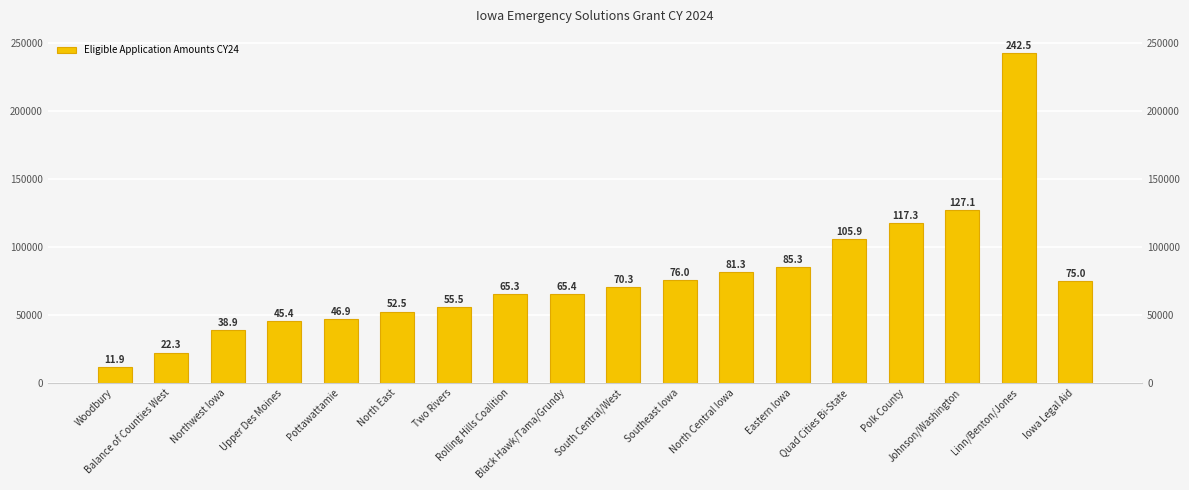

How many bars are there in total?

18